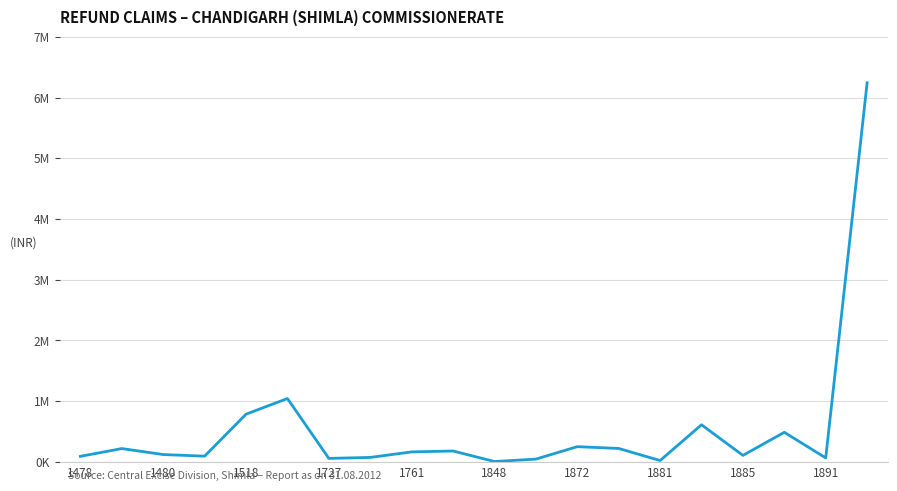

How many points are higher than both their immediate neighbors (excluding endpoints)?

6